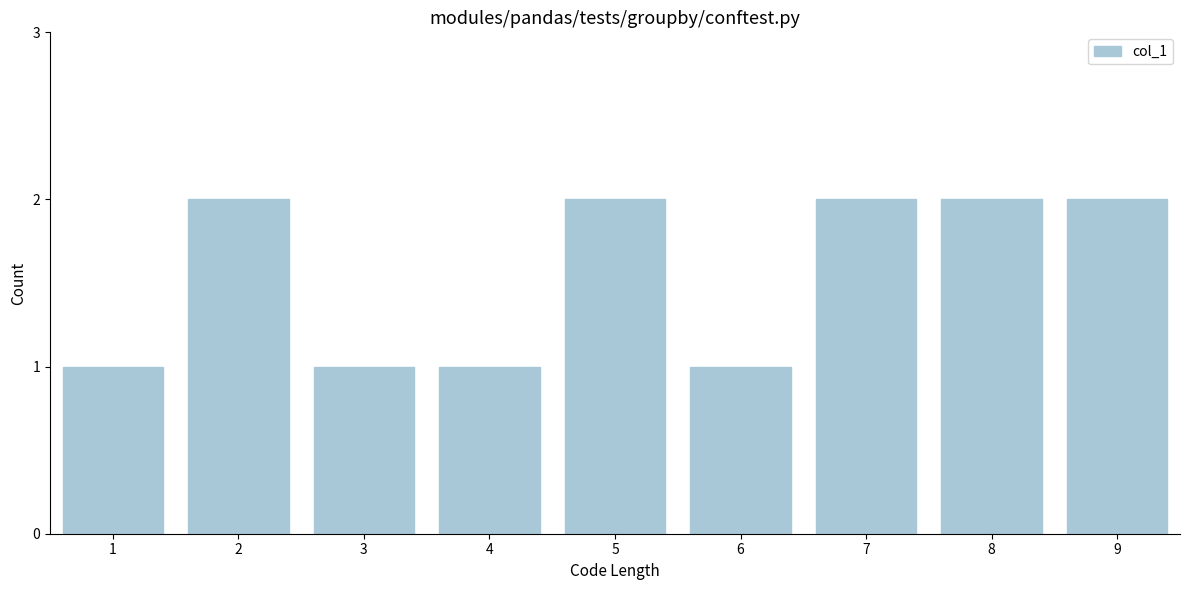

Reading right to left, extract all data points from this chart.

2	2	2	1	2	1	1	2	1